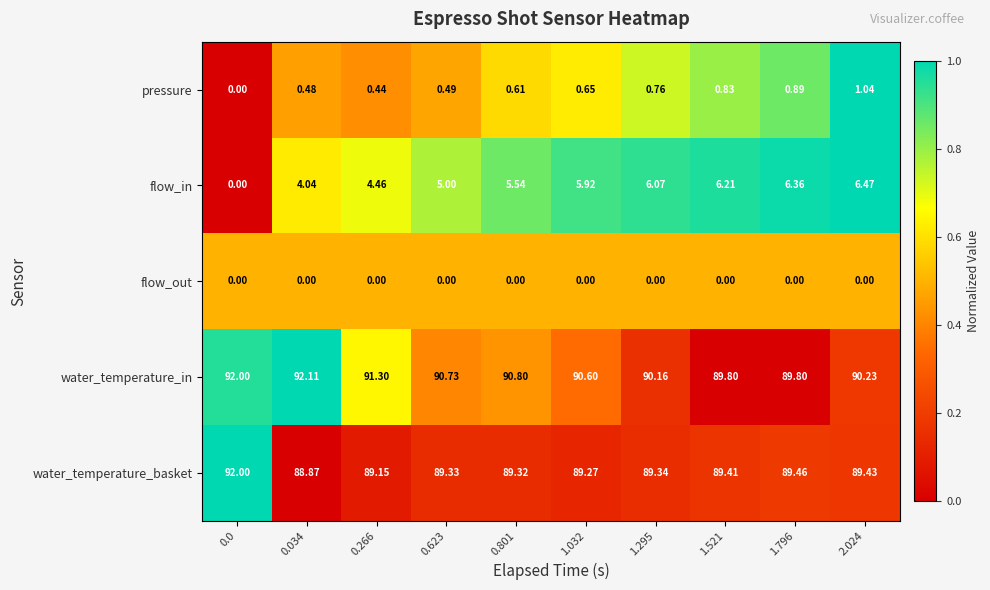

How many categories are shown in the chart?

10